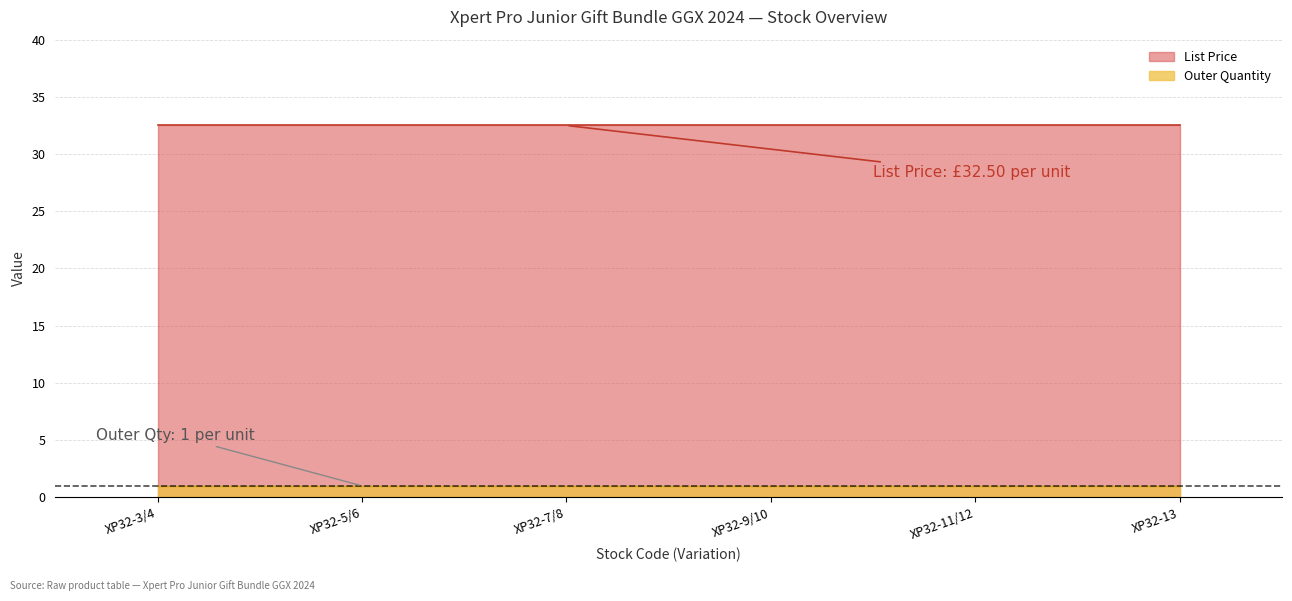

What is the total value across all series at XP32-5/6?

33.5